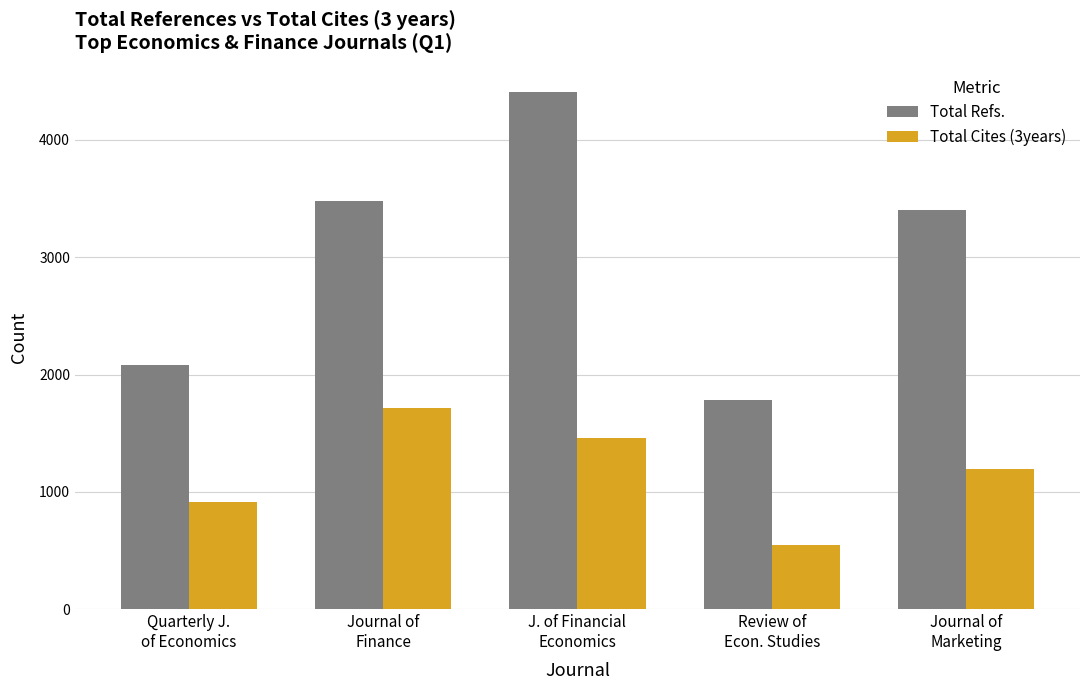

Which series changed the most between Review of
Econ. Studies and Journal of
Marketing?

Total Refs.